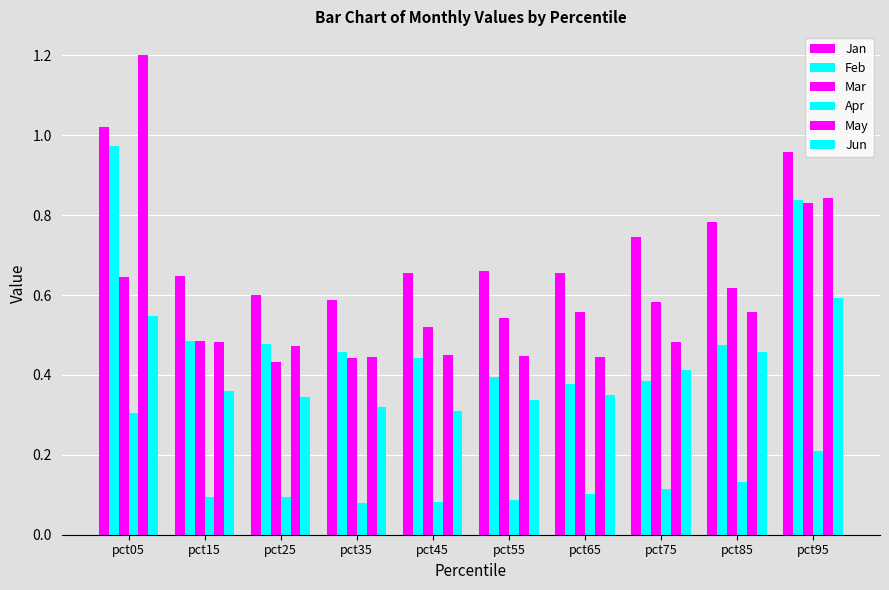

True or false: May has a value of 0.1 at pct65.

False